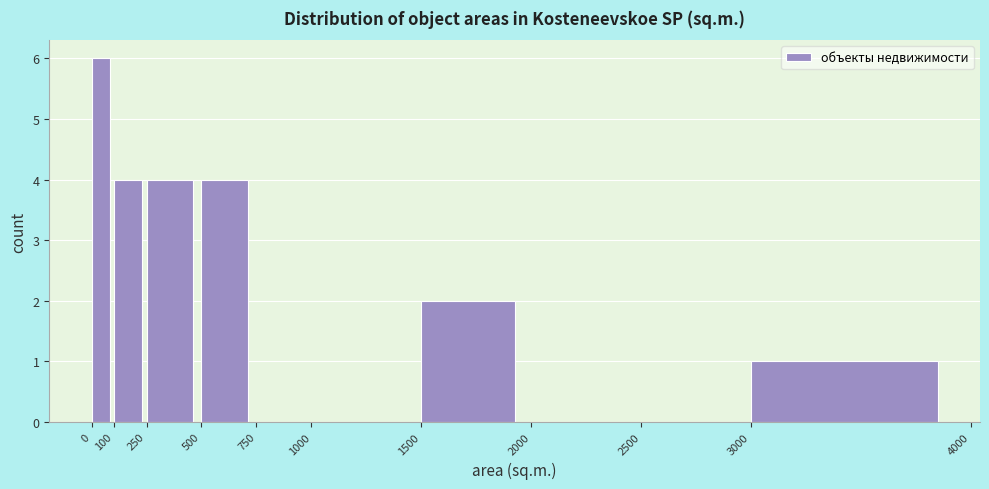

Reading left to right, transcribe this chart: for each bar, give the range it covers on the x-axis and its height. The values are not printed on the chart, so give them approximately, as read against the axis.

0 to 100: 6
100 to 250: 4
250 to 500: 4
500 to 750: 4
750 to 1000: 0
1000 to 1500: 0
1500 to 2000: 2
2000 to 2500: 0
2500 to 3000: 0
3000 to 4000: 1